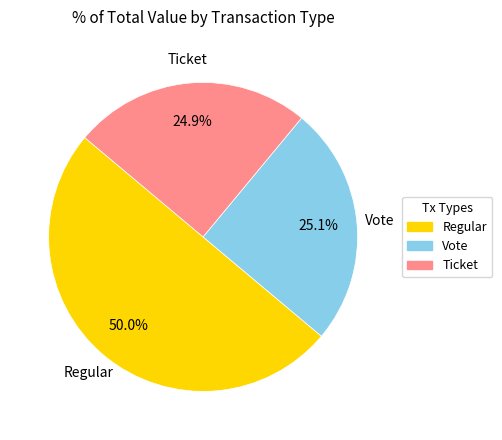

Which slice represents more than half of the pie?

Regular